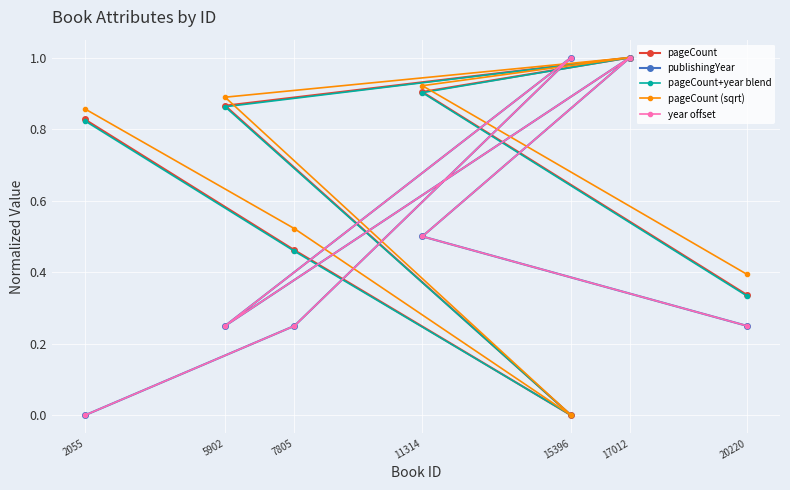

What is the difference between the pageCount (sqrt) values at 2055 and 7805?

0.3